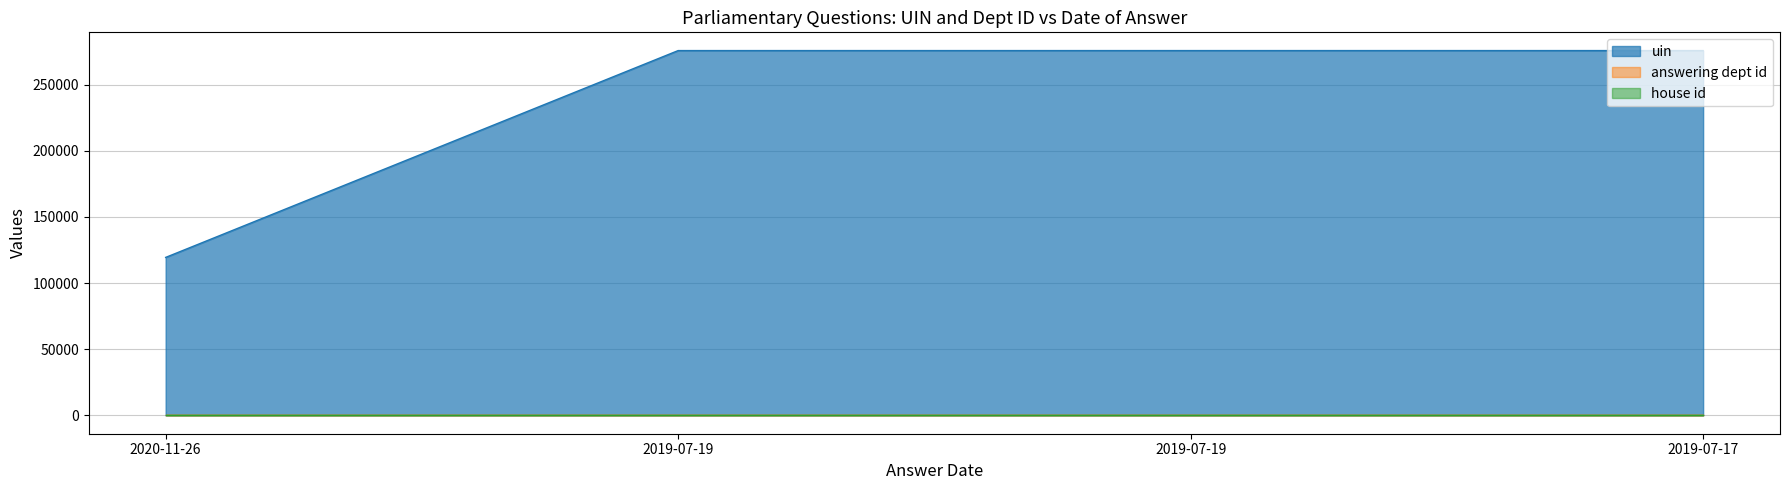

What is the total value across all series at 2019-07-19?

275676